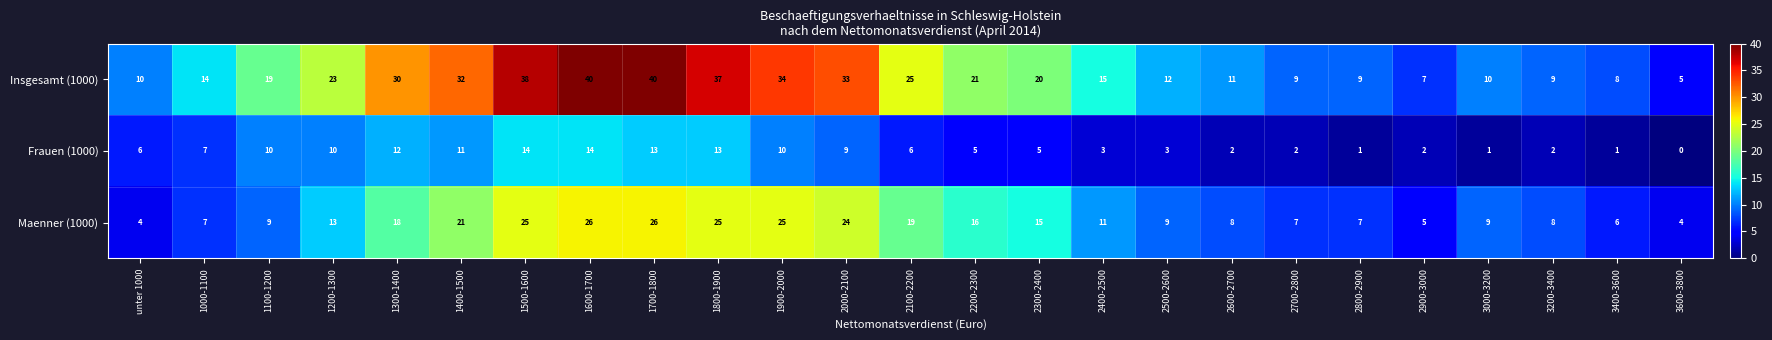

How many data points does each series have?

25